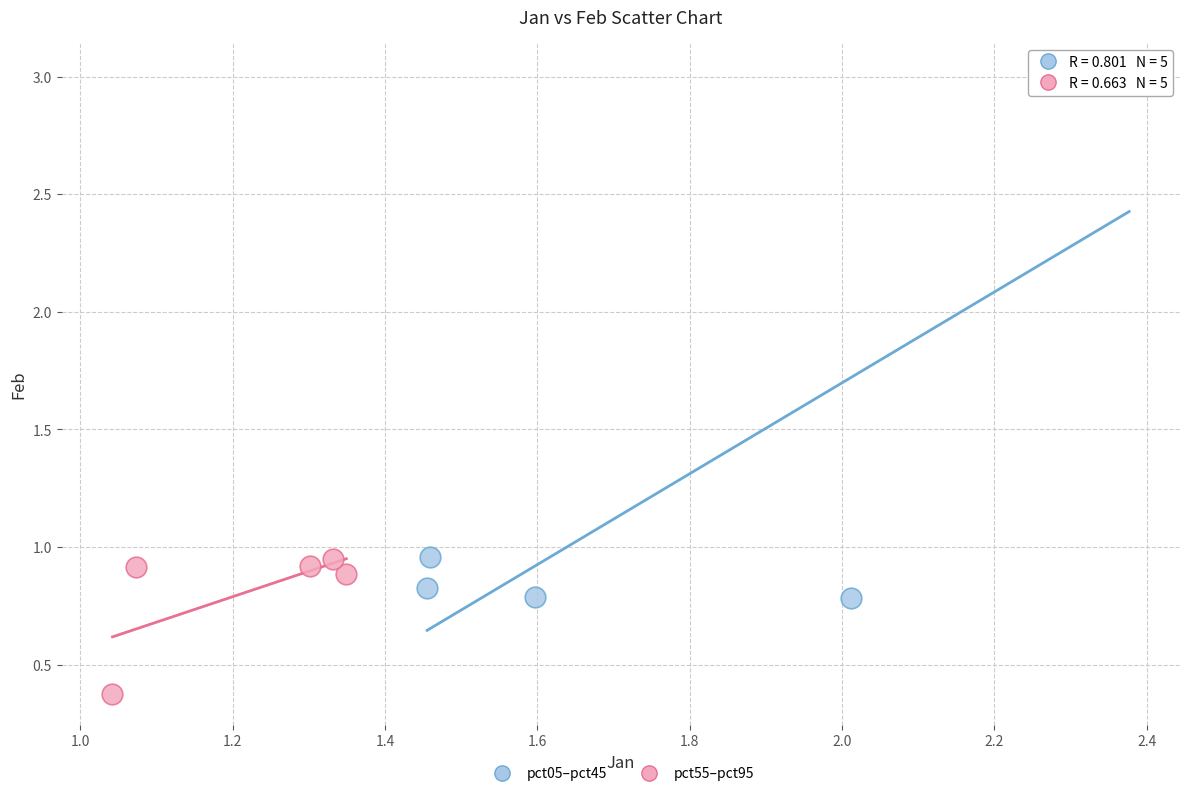

Which series has the widest spread of Y values?

pct05–pct45